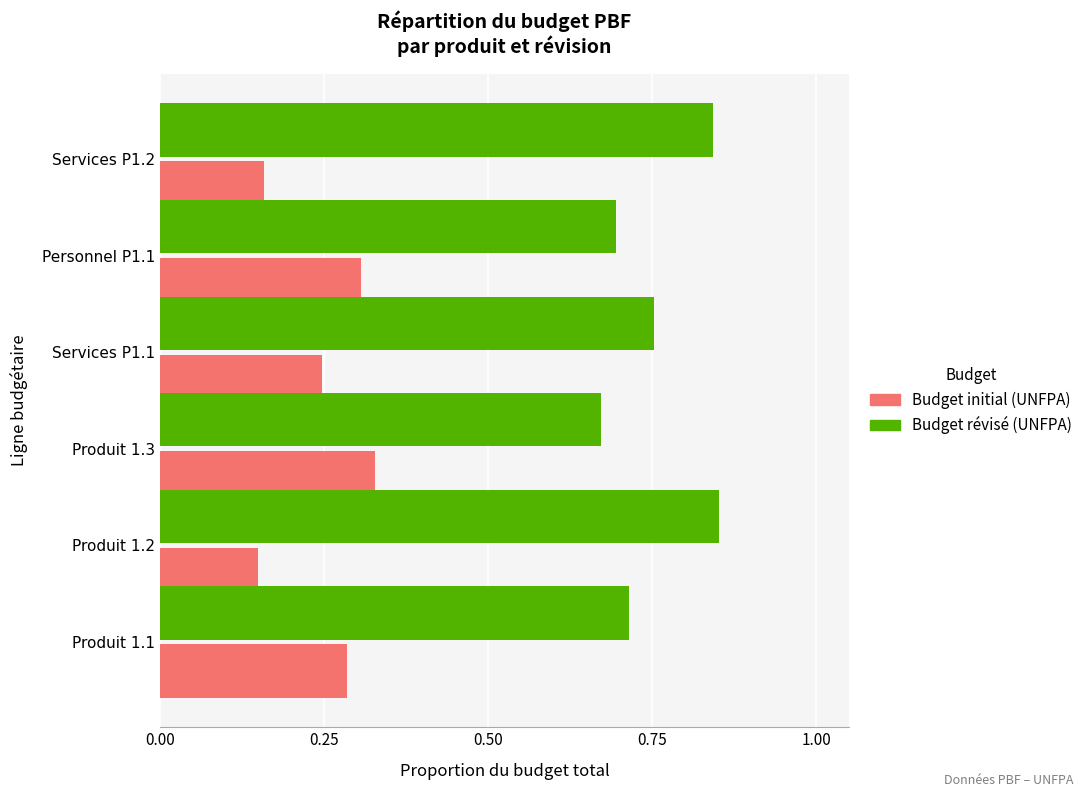

At how many categories does at least one series exceed 0?

6